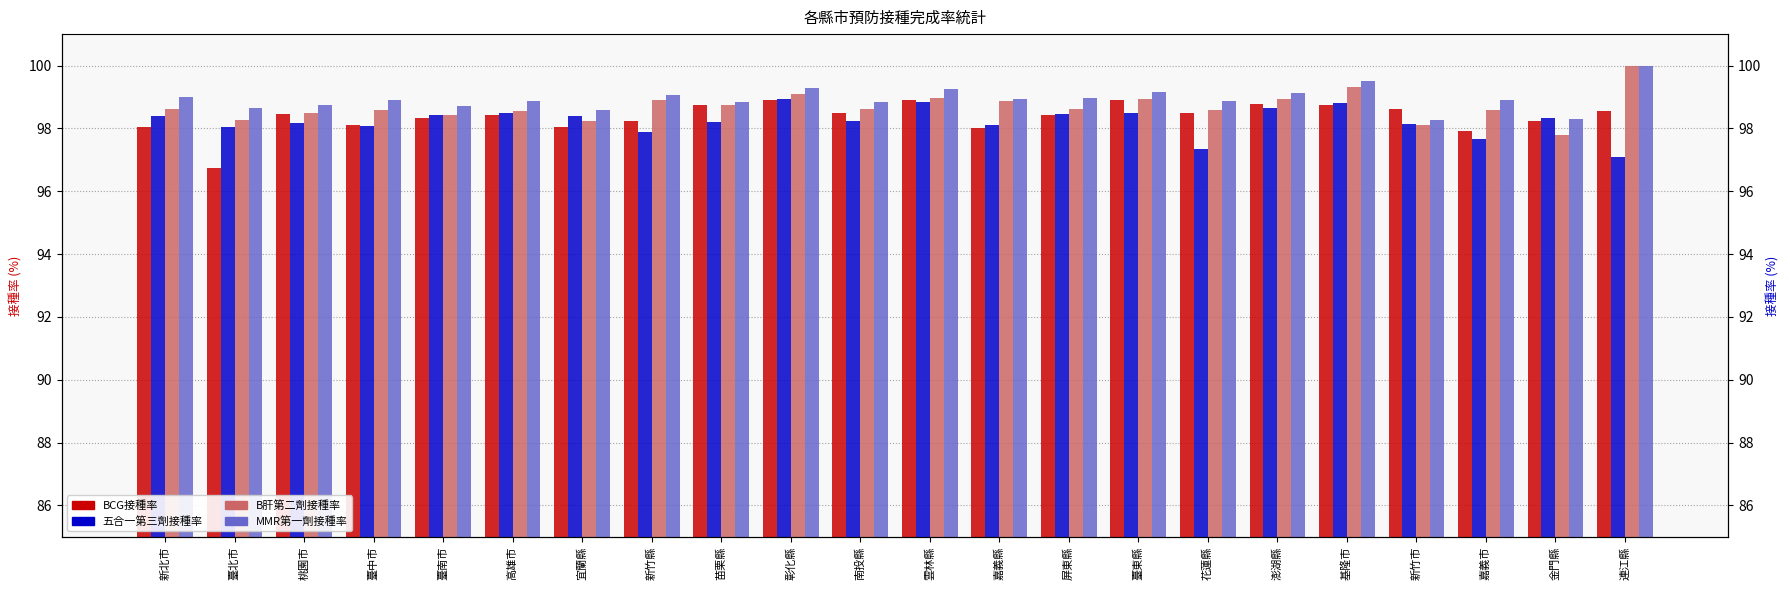

Is it true that MMR第一劑接種率 equals 98.9 at 花蓮縣?

True